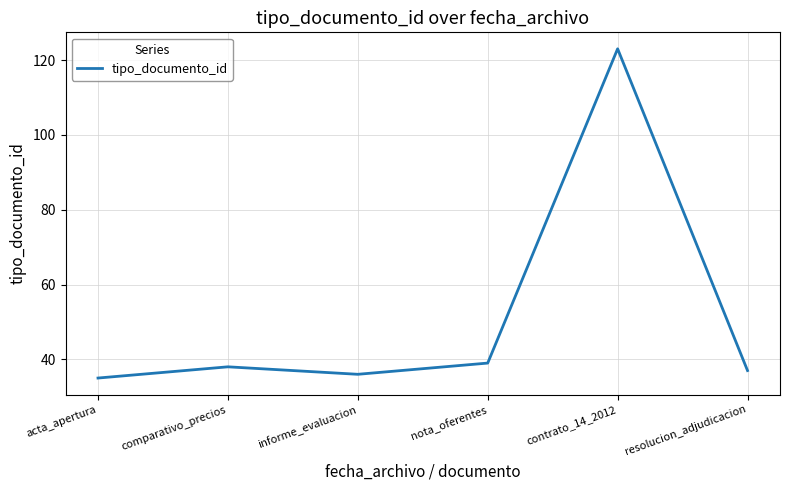

Which label corresponds to the largest value in the chart?

contrato_14_2012